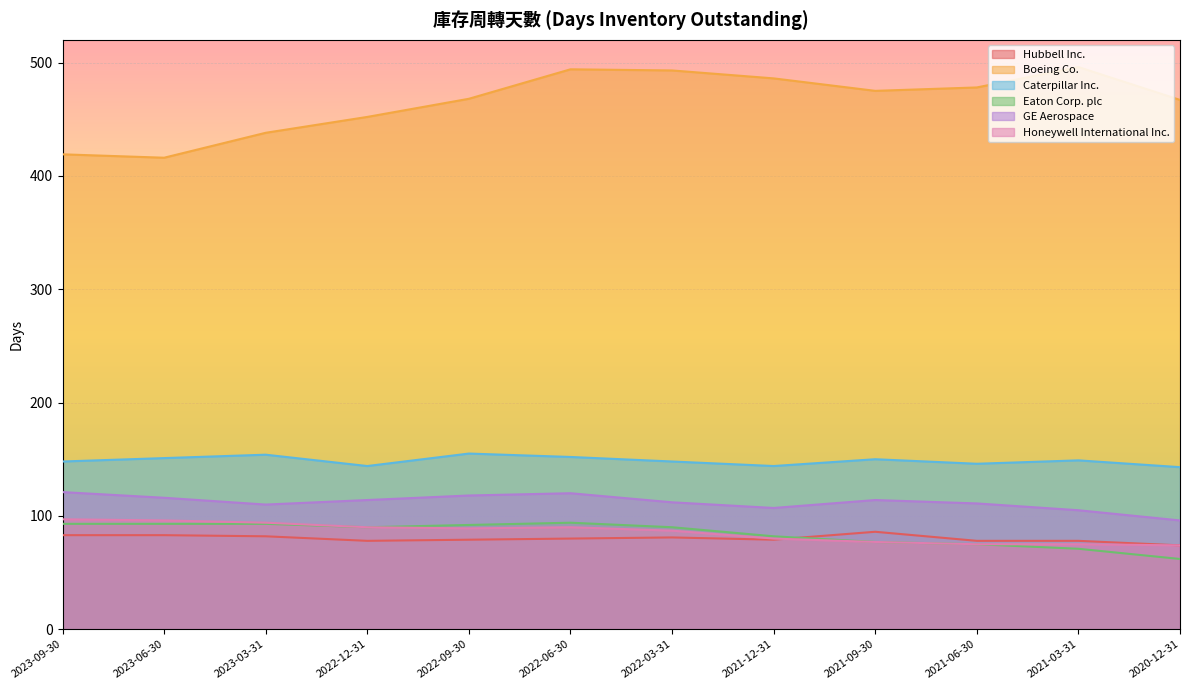

What is the difference between the Honeywell International Inc. values at 2022-09-30 and 2021-03-31?

14